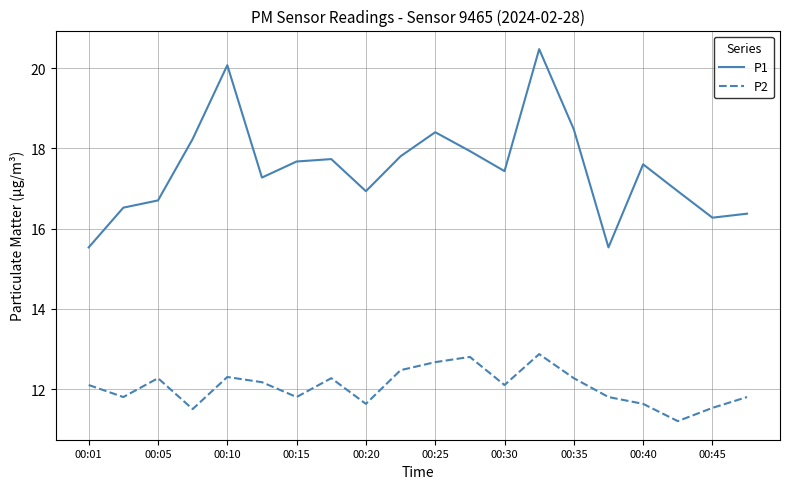

List the series in order of their peak value, lowest first.

P2, P1